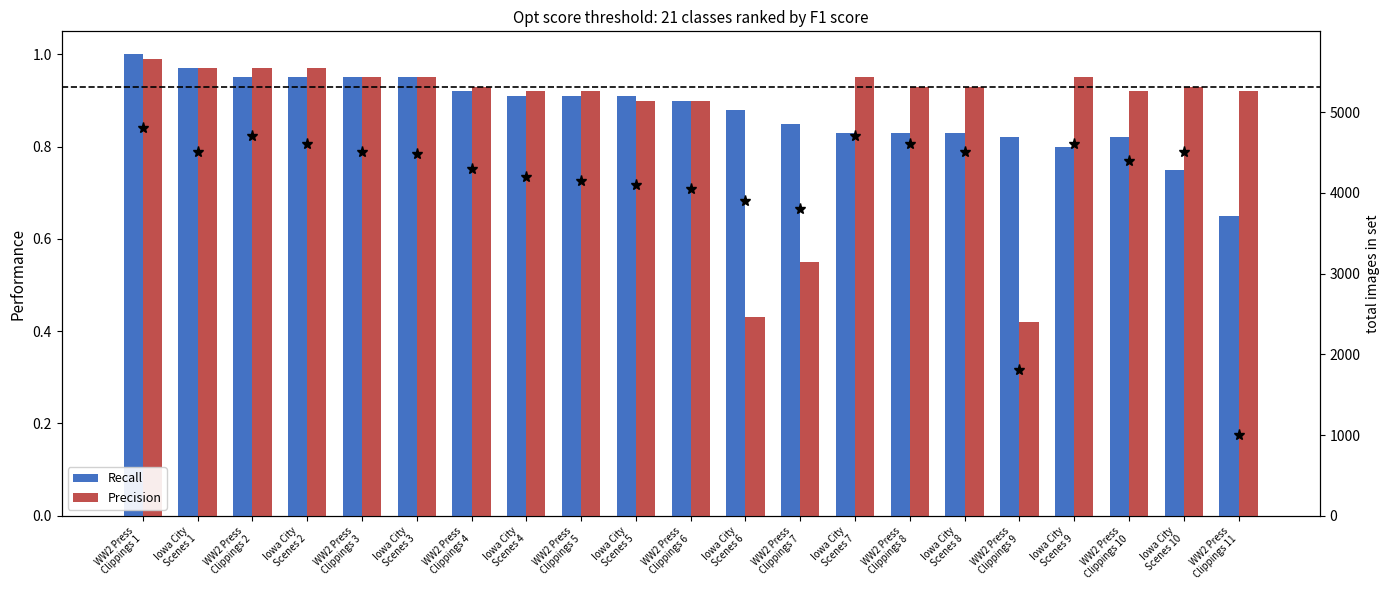

Is the value of Precision at WW2 Press
Clippings 2 greater than the value of Recall at Iowa City
Scenes 3?

Yes